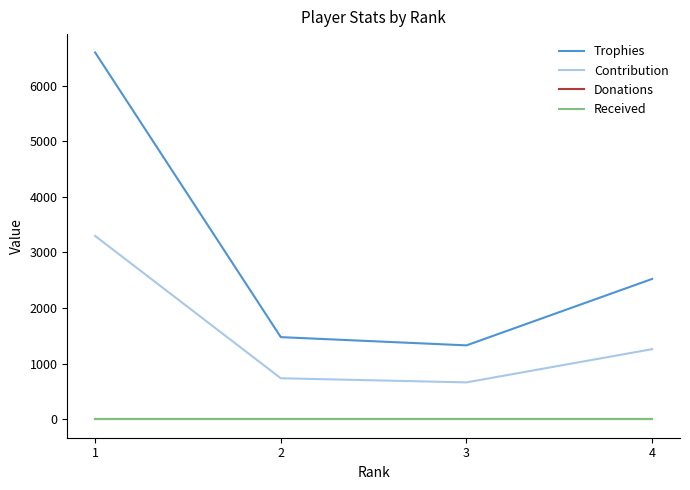

What is the average value of the Trophies series?

2982